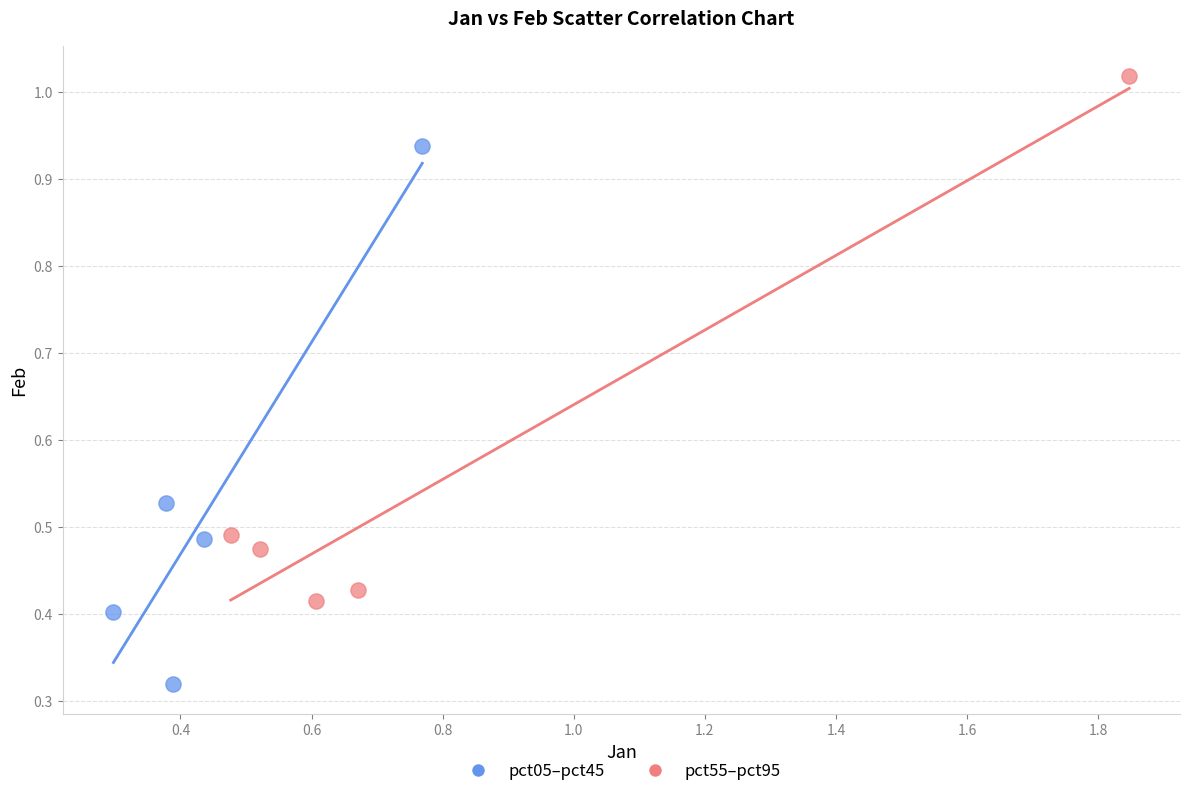

Which series reaches the minimum Y coordinate?

pct05–pct45